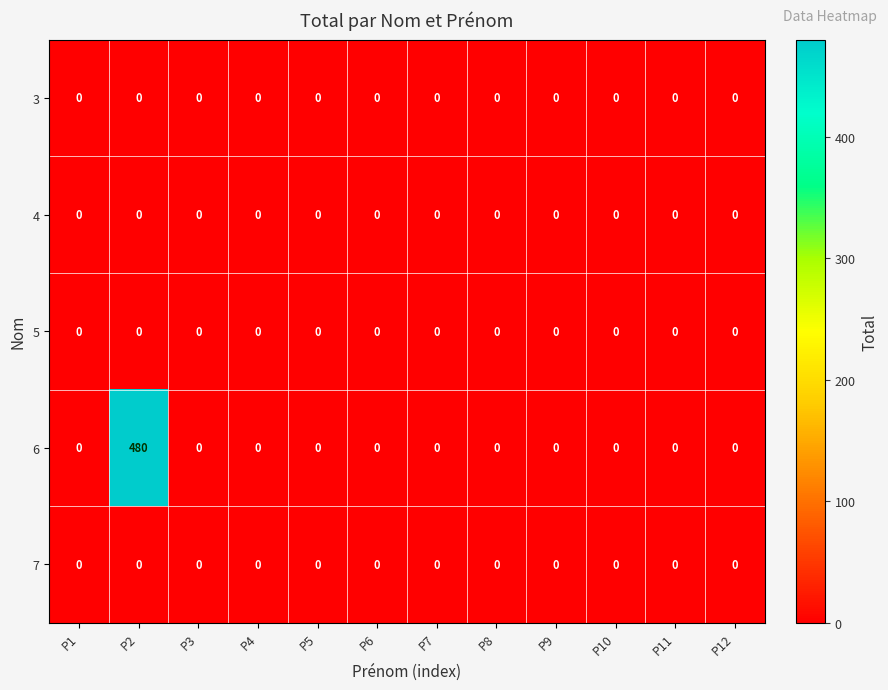

What is the greatest value displayed?

480